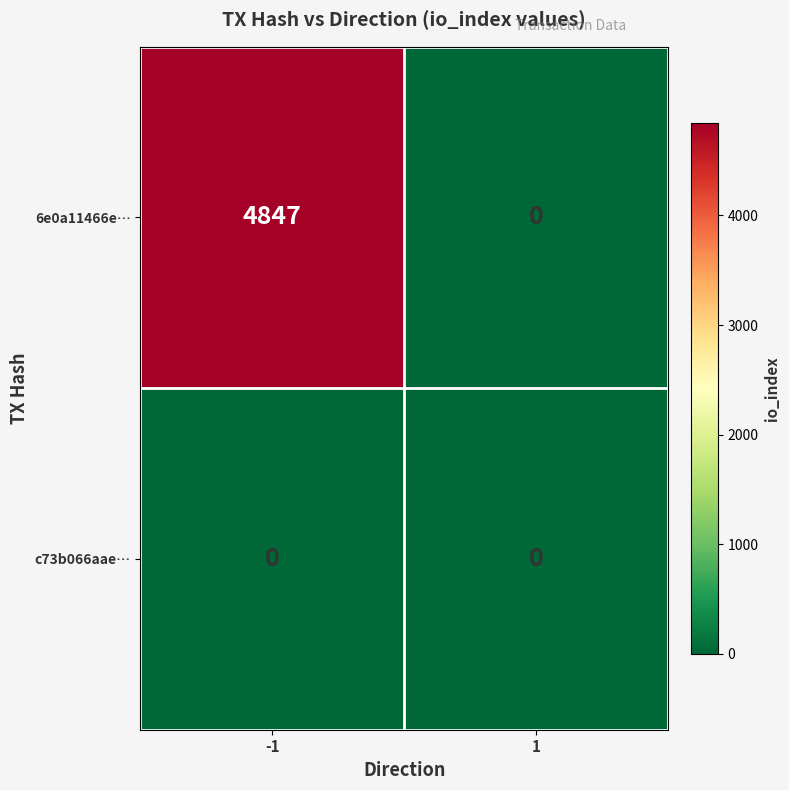

At -1, list the series in order from smallest to largest.

c73b066aae…, 6e0a11466e…